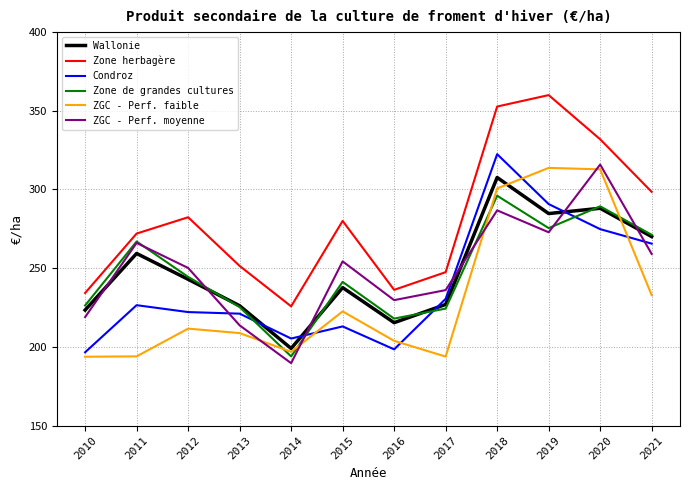

After their last crossing, which series has the higher values: ZGC - Perf. moyenne or Condroz?

Condroz